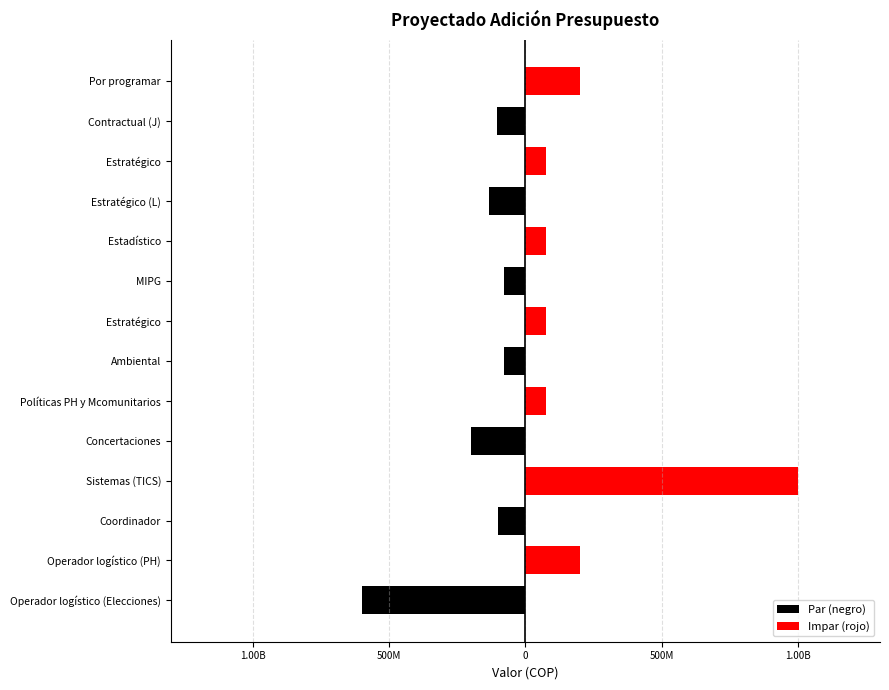

What is the sum of all Par (negro) values?

-1290500000